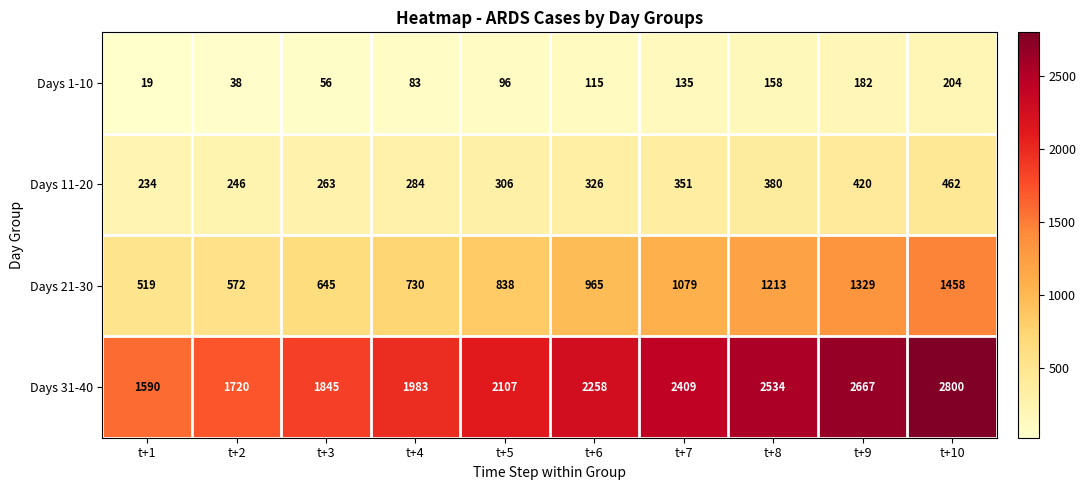

List the series in order of their peak value, highest first.

Days 31-40, Days 21-30, Days 11-20, Days 1-10